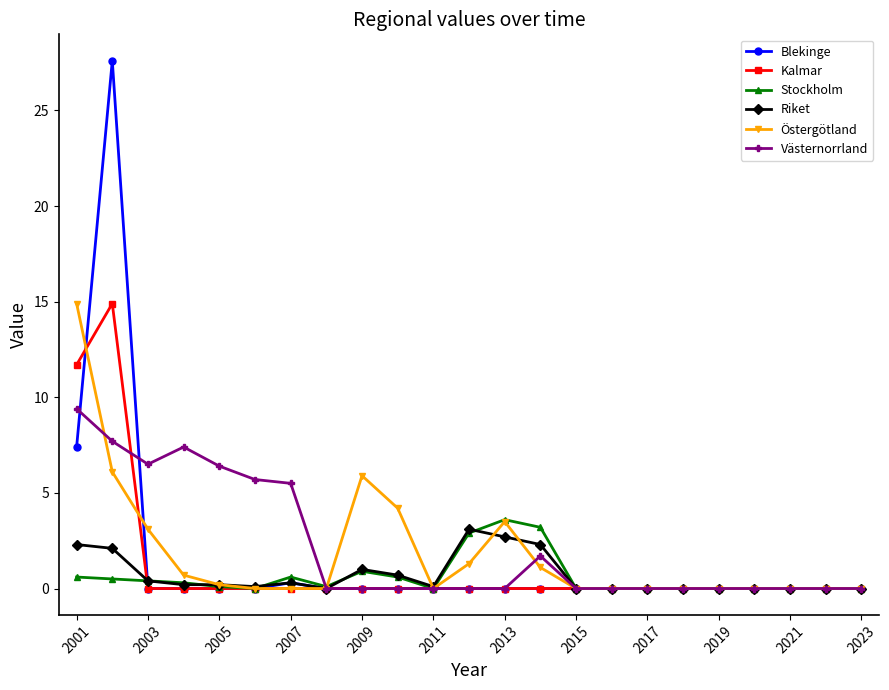

How many categories are shown in the chart?

23